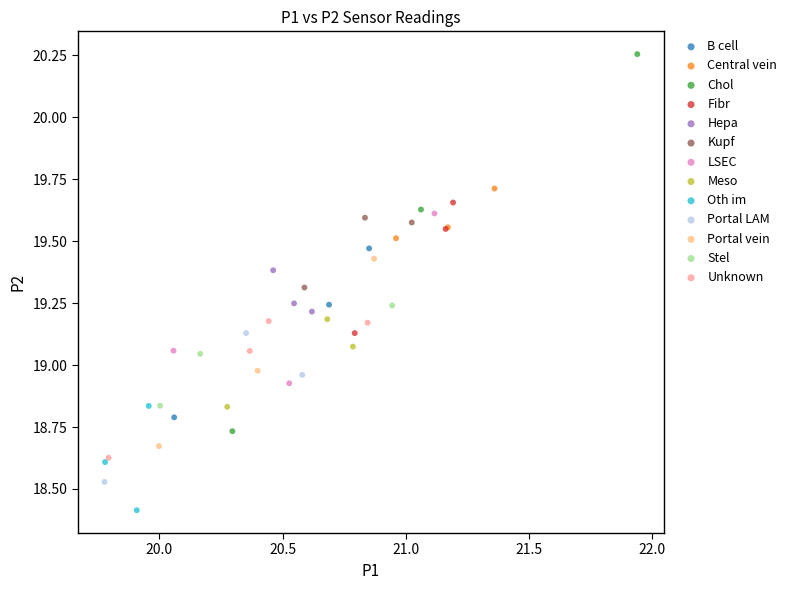

What are all the series names shown in the legend?

B cell, Central vein, Chol, Fibr, Hepa, Kupf, LSEC, Meso, Oth im, Portal LAM, Portal vein, Stel, Unknown